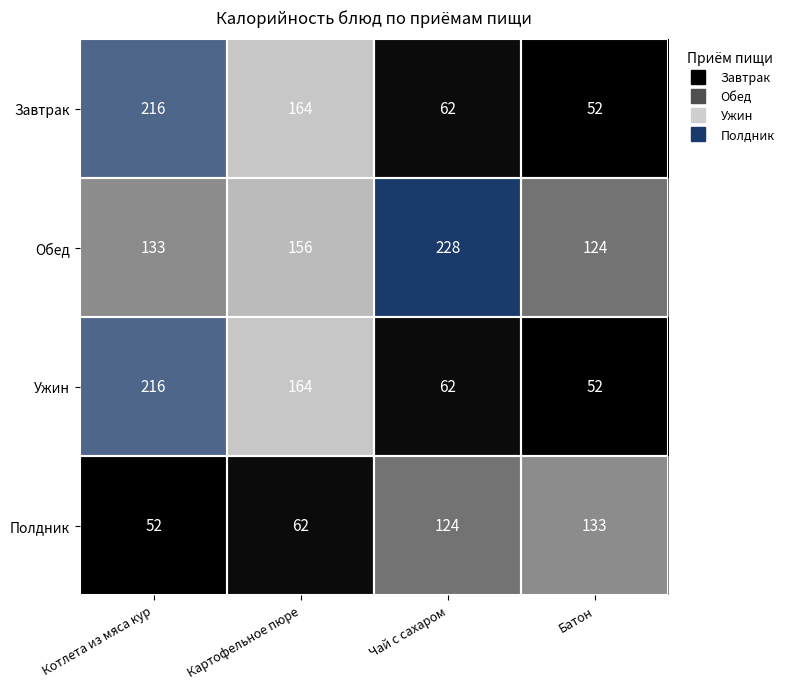

At which category does the chart reach its peak across all series?

Чай с сахаром